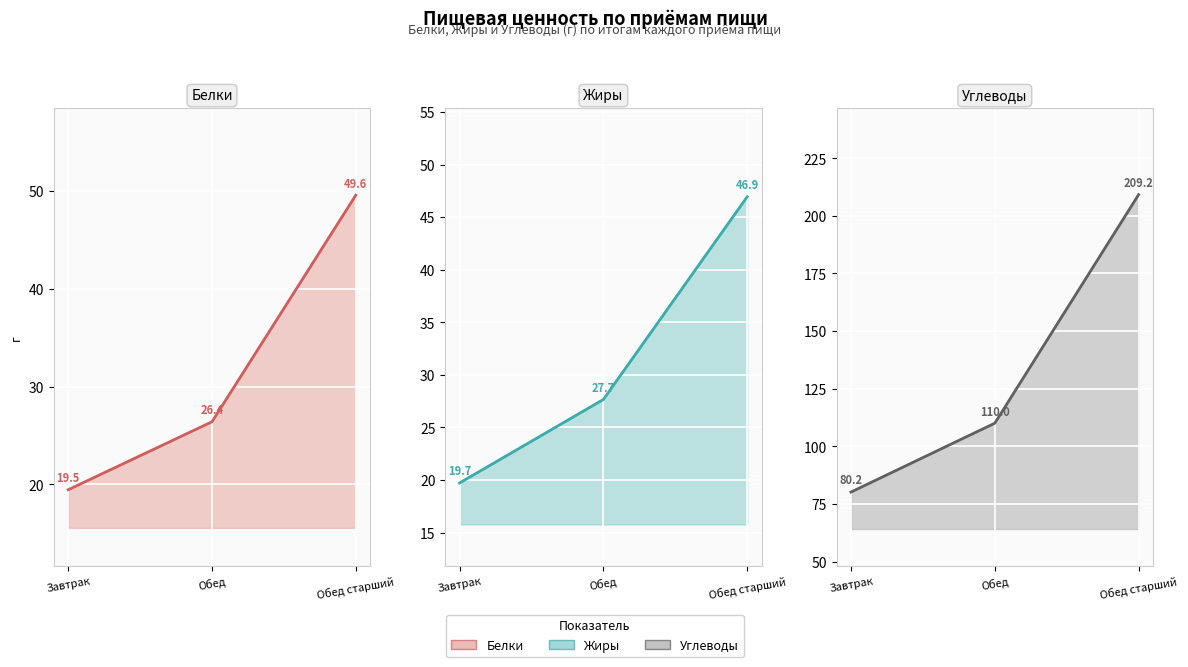

At how many categories does at least one series exceed 184?

1